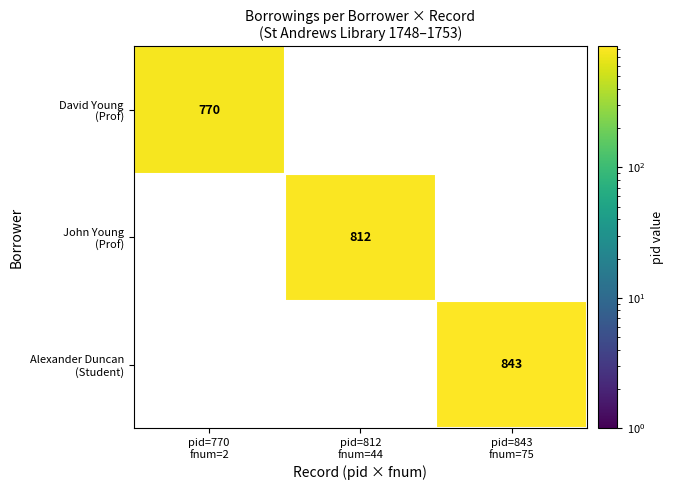

What is the maximum value shown in the chart?

843.0